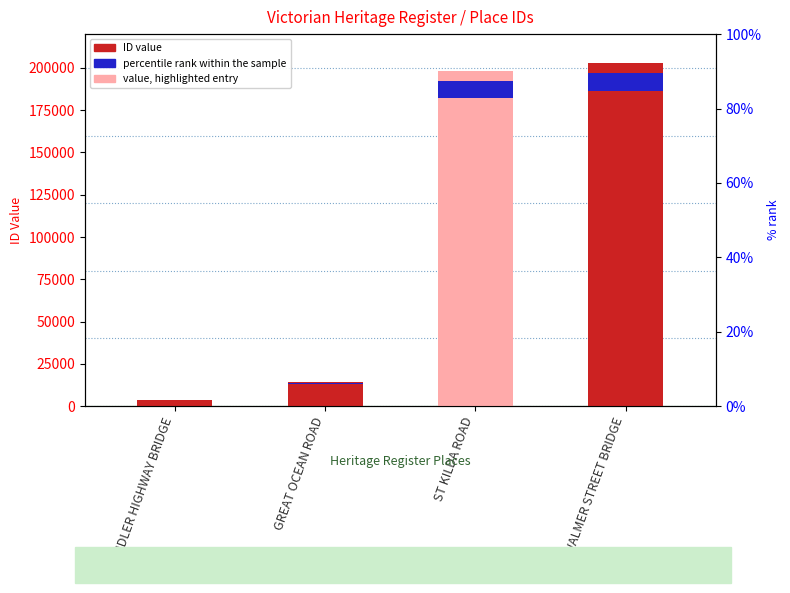

Are the bars grouped side by side (vs. stacked)?

No